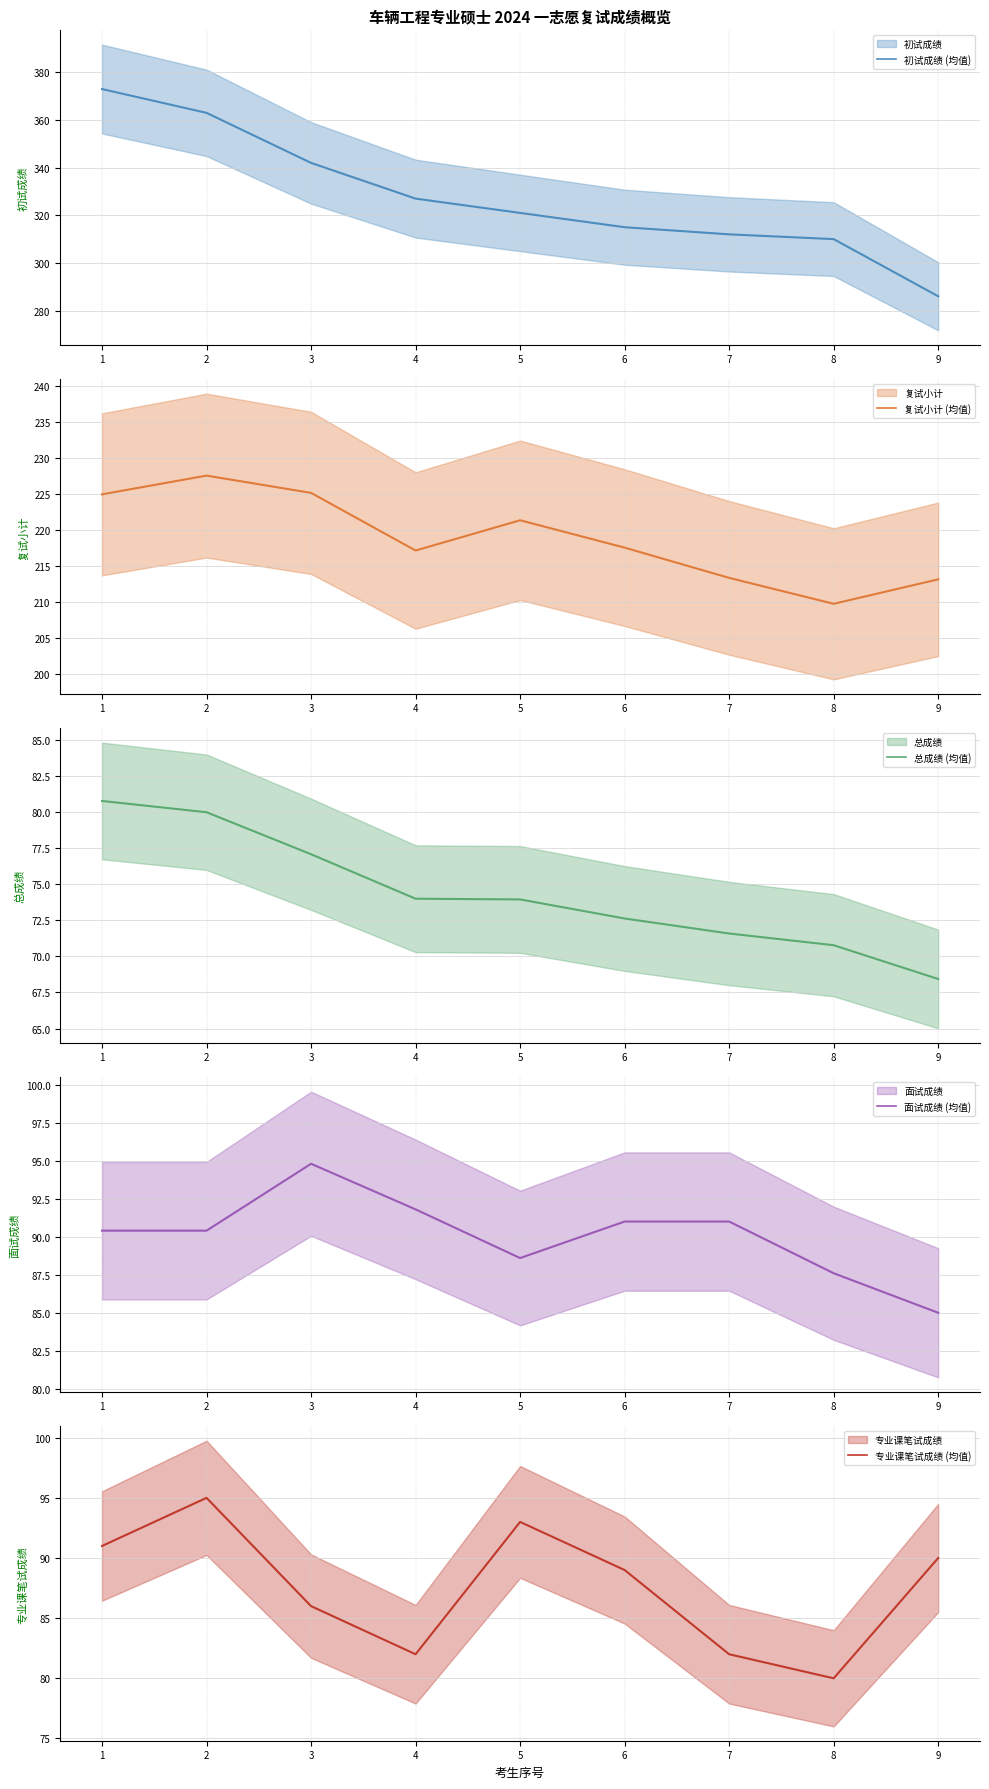

At which label does 专业课笔试成绩 (均值) reach its minimum?

8